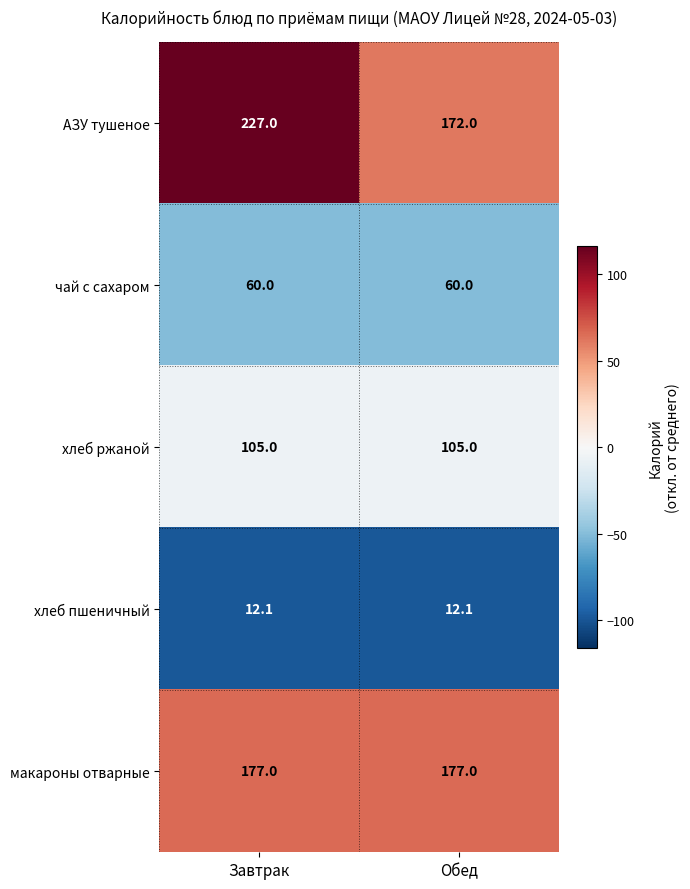

Which series has the widest spread of values?

АЗУ тушеное